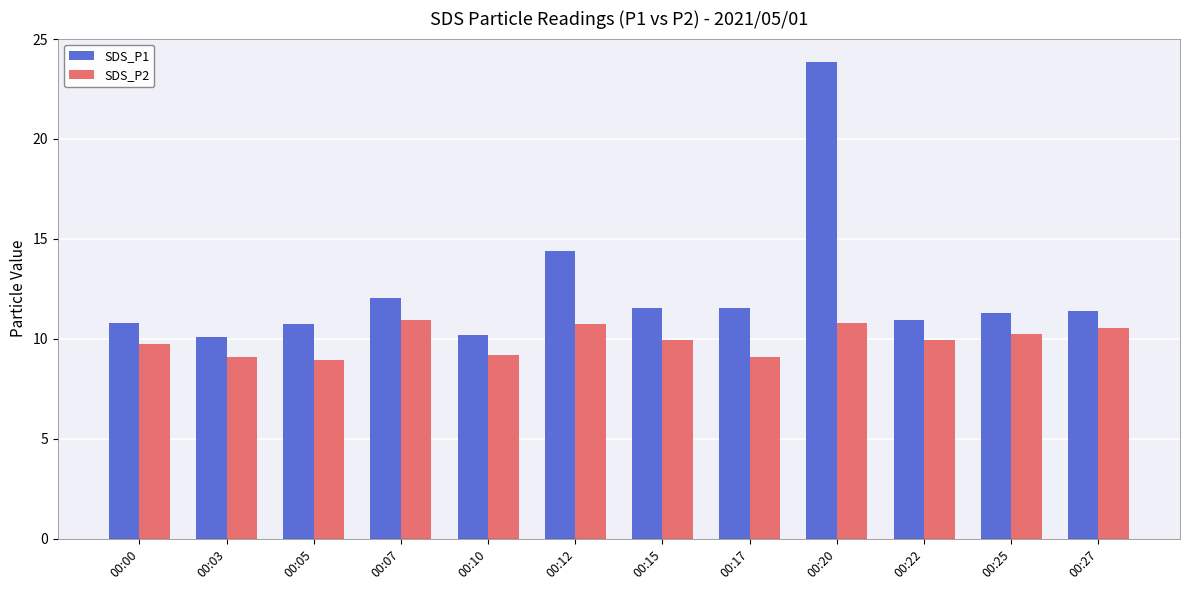

At which label is SDS_P1 closest to 16?

00:12